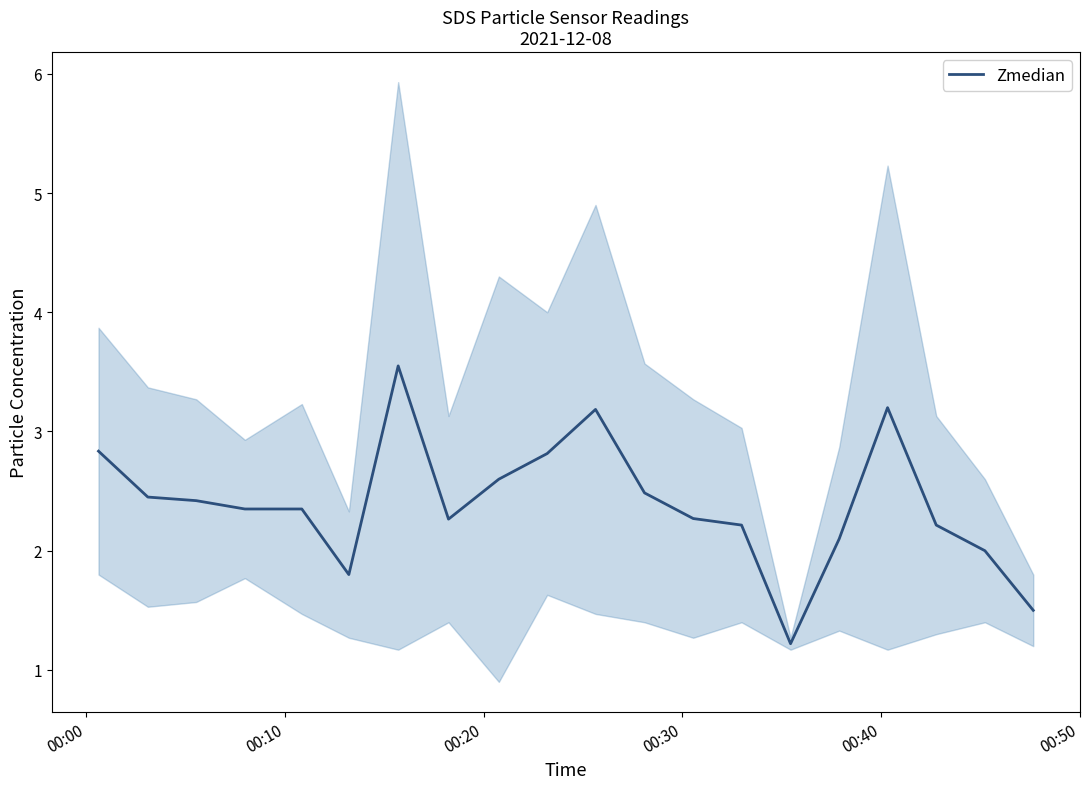

What is the lowest value of the Zmedian series?

1.2